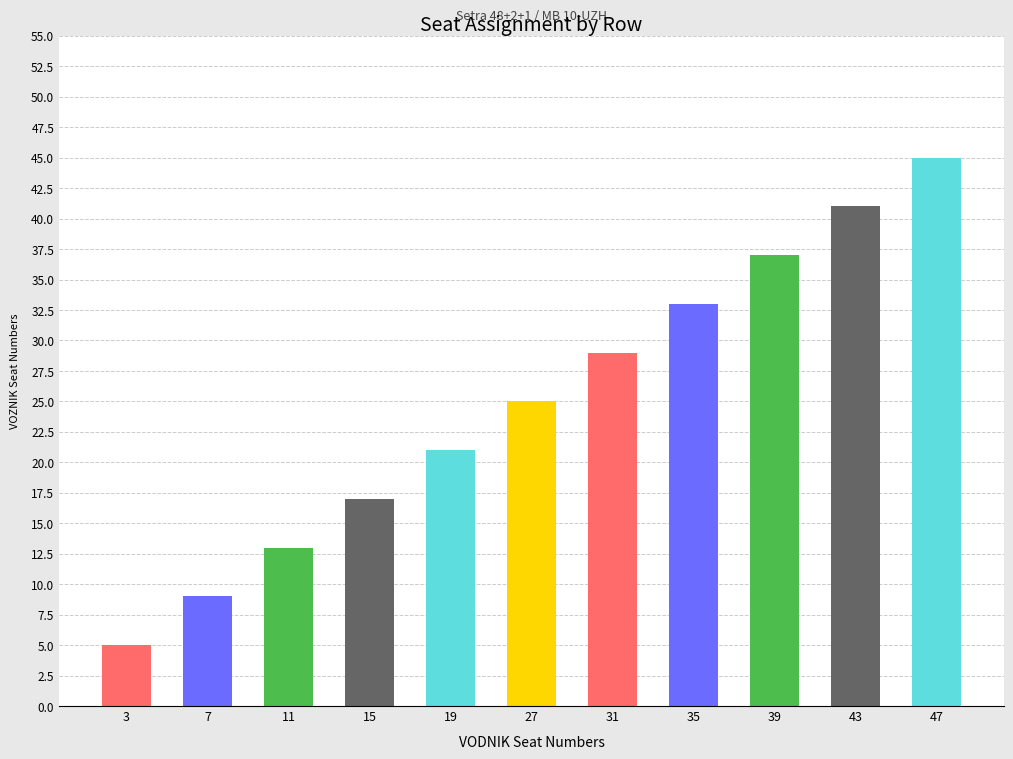

True or false: the data shows 21 at 39.

False